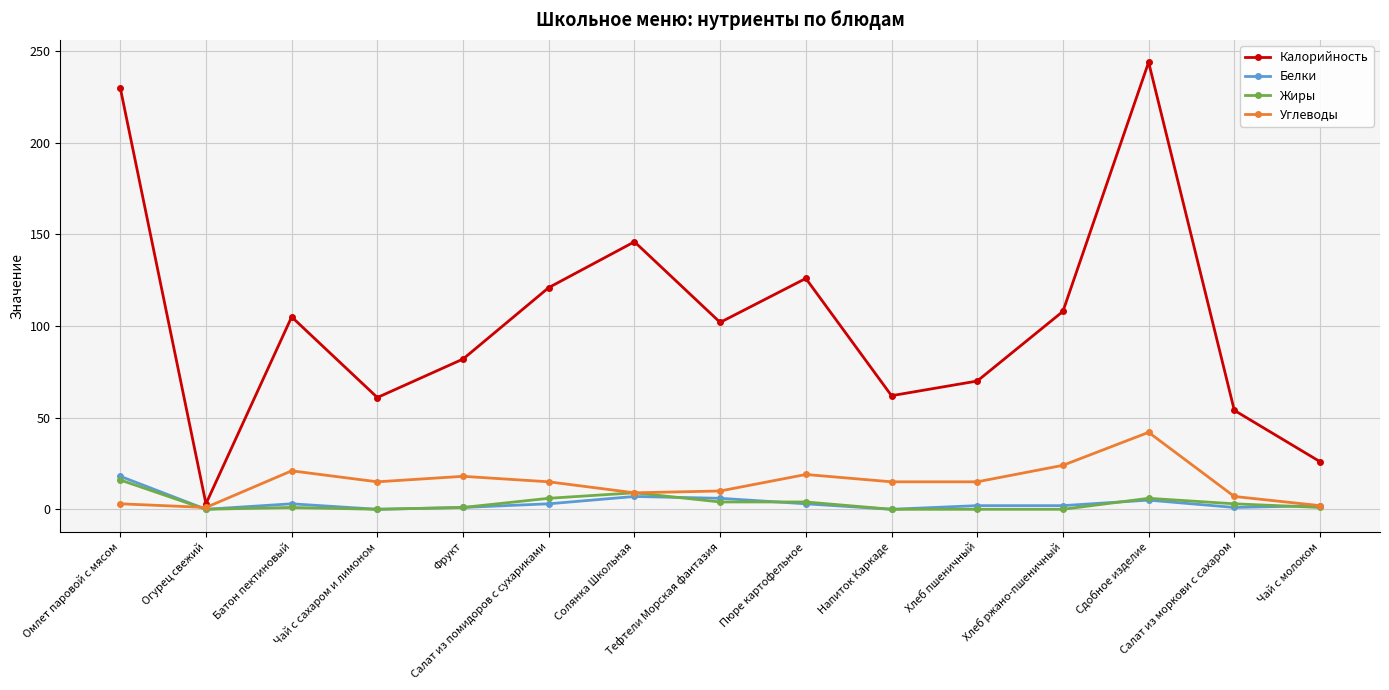

What is the sum of the Калорийность values at Батон пектиновый and Салат из моркови с сахаром?

159